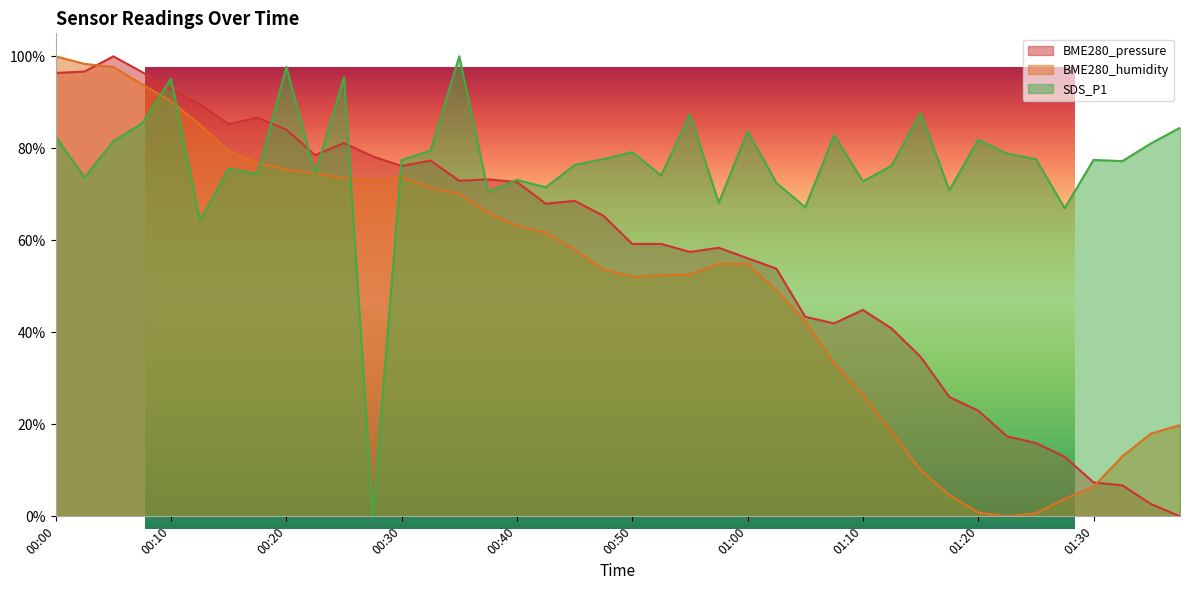

How many positive values does the BME280_humidity series have?

39